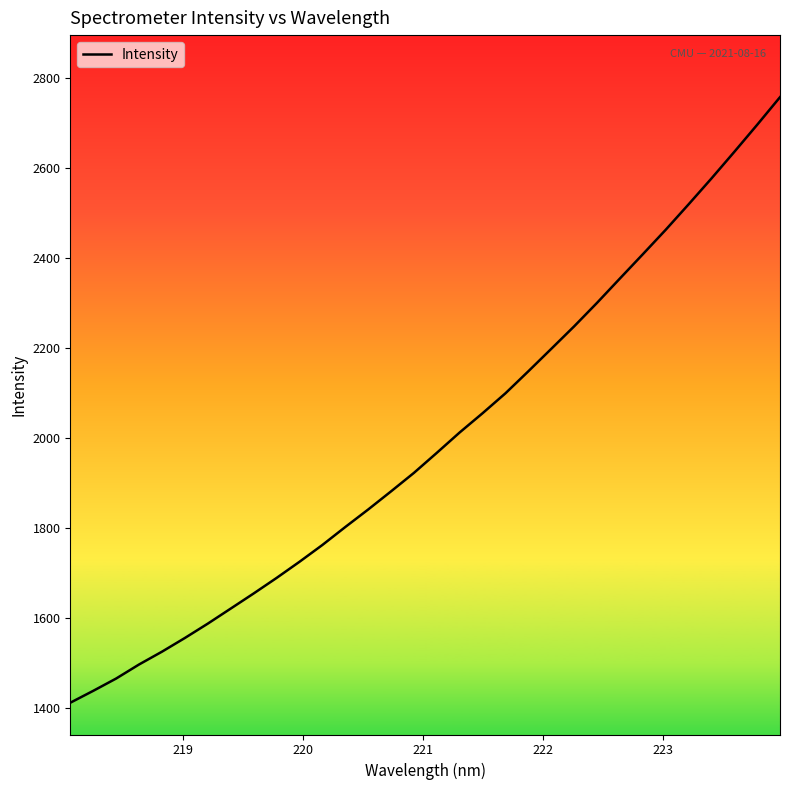

True or false: the data has more than 1 interior local peaks.

False